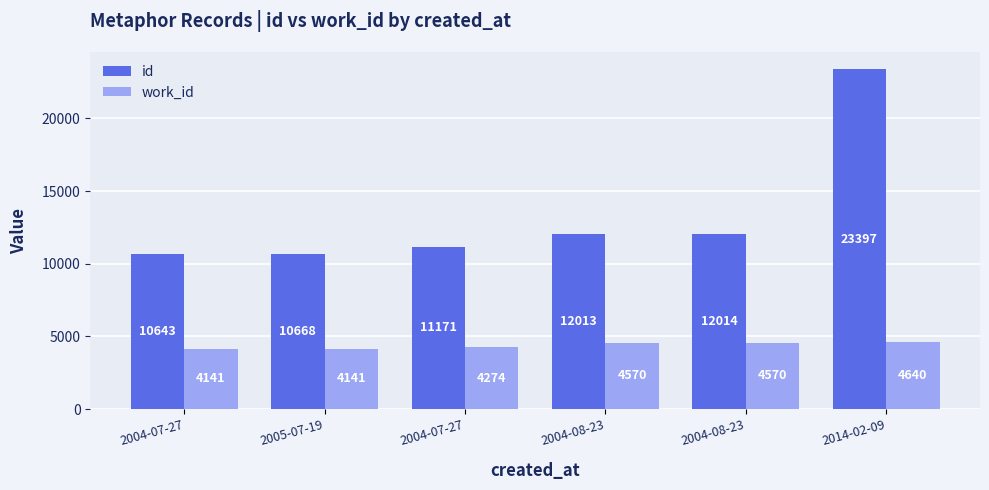

Which series changed the most between 2004-07-27 and 2004-08-23?

id